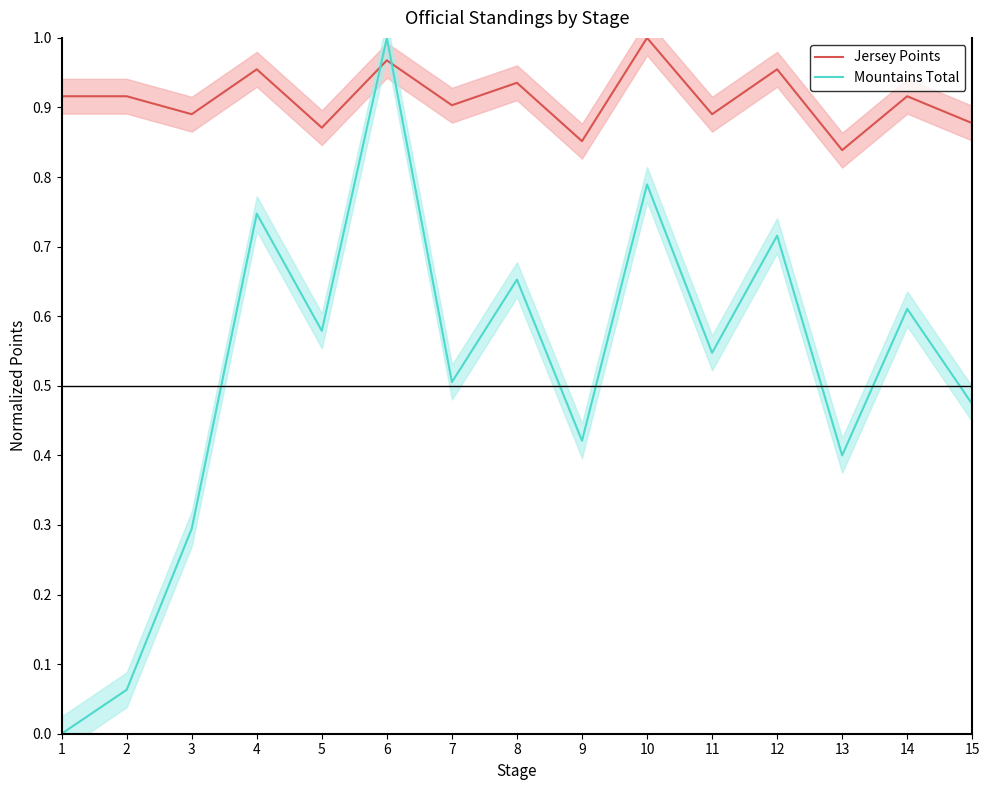

How many values in Mountains Total are above zero?

14